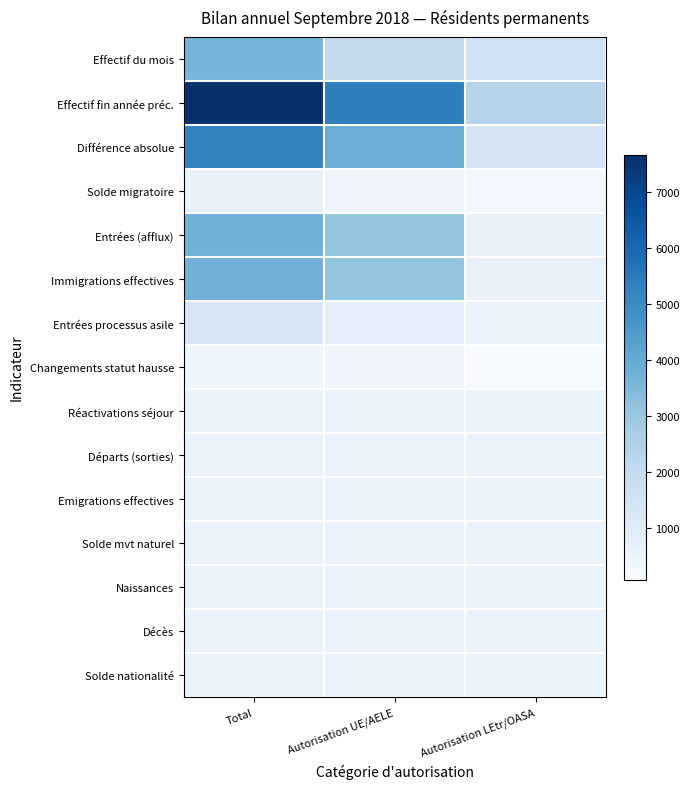

Which series has the largest total across all categories?

Effectif fin année préc.